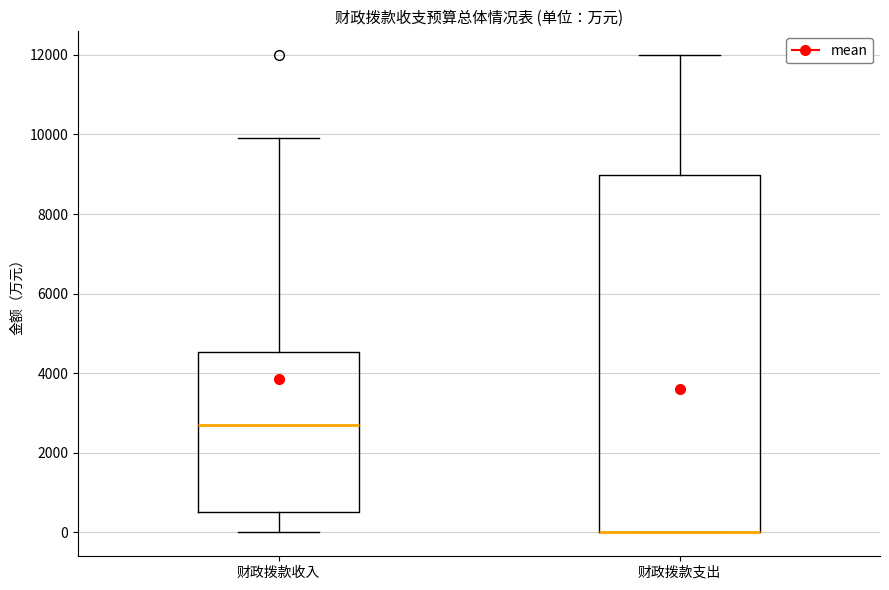

Reading left to right, read every box against the y-axis: the position of its median line, the range the box covers, and the ends of its whiskers. The values are not printed on the chart, so give them approximately, as read against the axis.

财政拨款收入: median 2600, box 600 to 4600, whiskers 0 to 10000
财政拨款支出: median 0 (drawn on the box's lower edge), box 0 to 9000, whiskers 0 to 12000